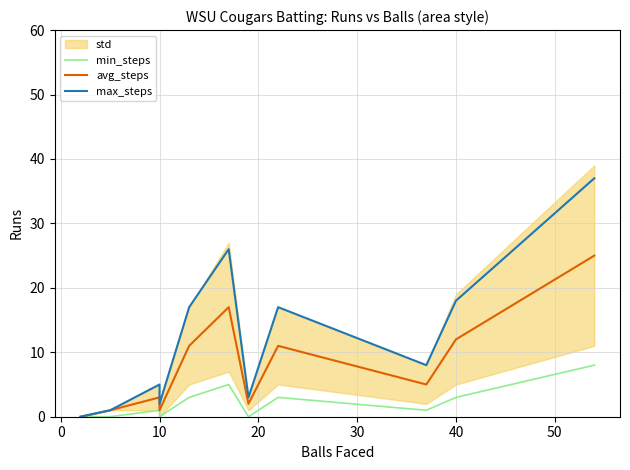

Is it true that max_steps equals 5 at 8?

False